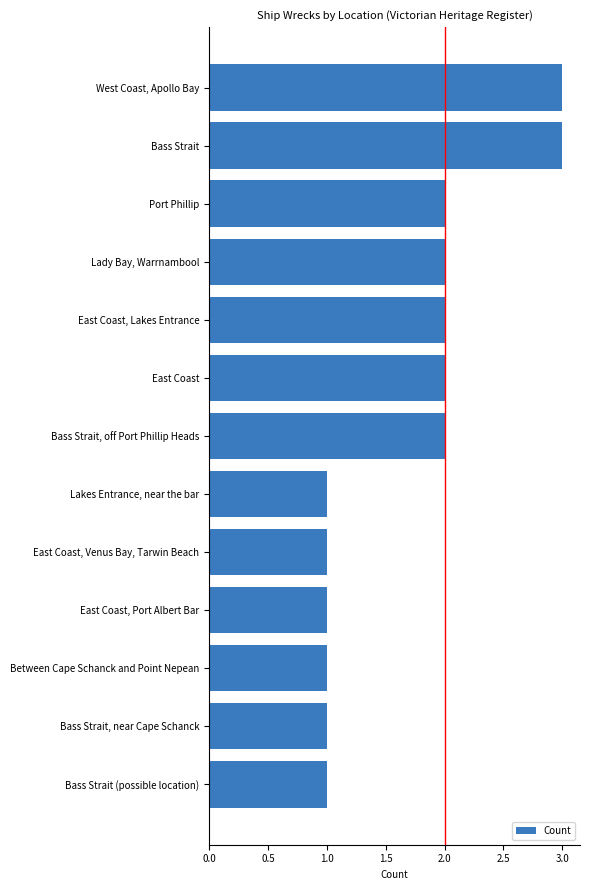

Reading bottom to top, transcribe all the data shown in this chart.

1	1	1	1	1	1	2	2	2	2	2	3	3